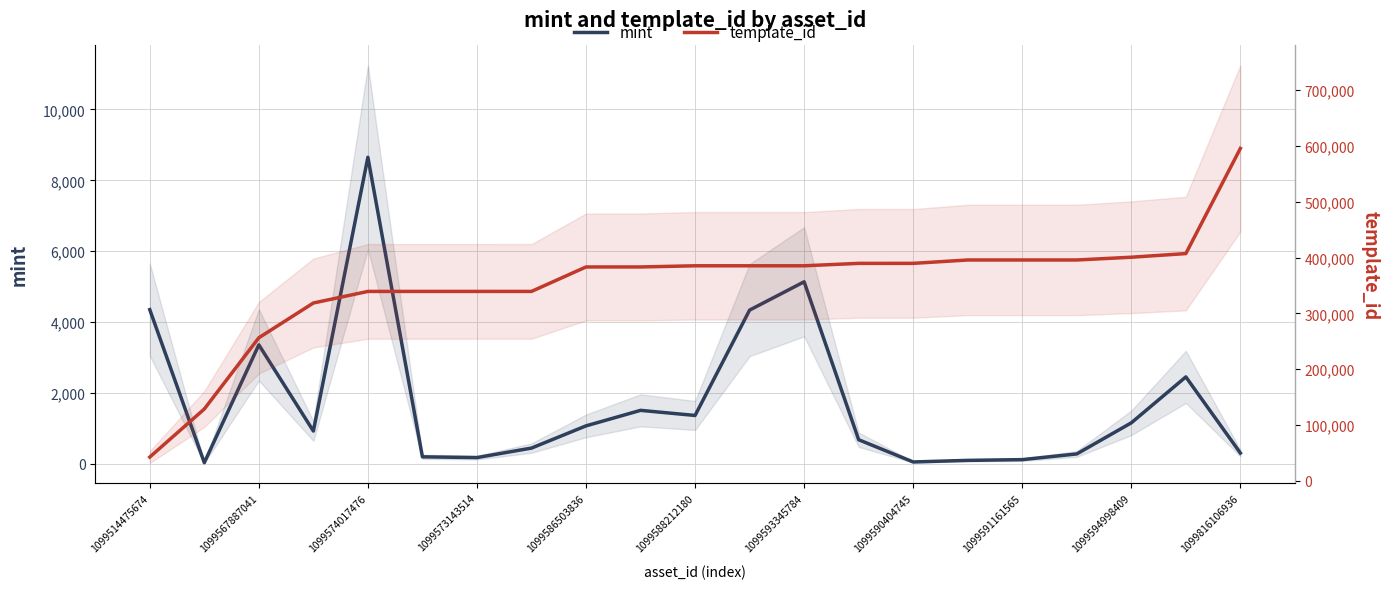

What is the maximum value for template_id?

595467